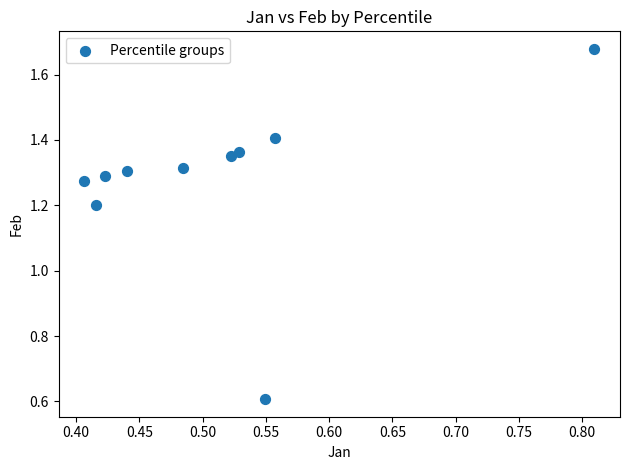

What Y value in the scatter plot is closest to 1?

1.2